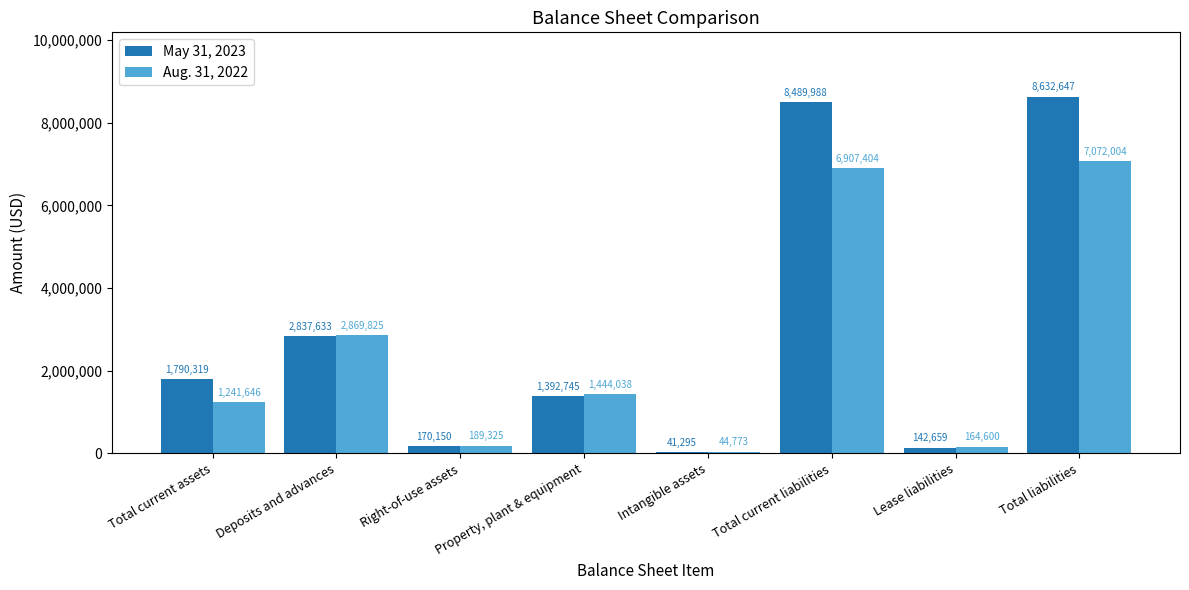

Does the chart contain stacked bars?

No